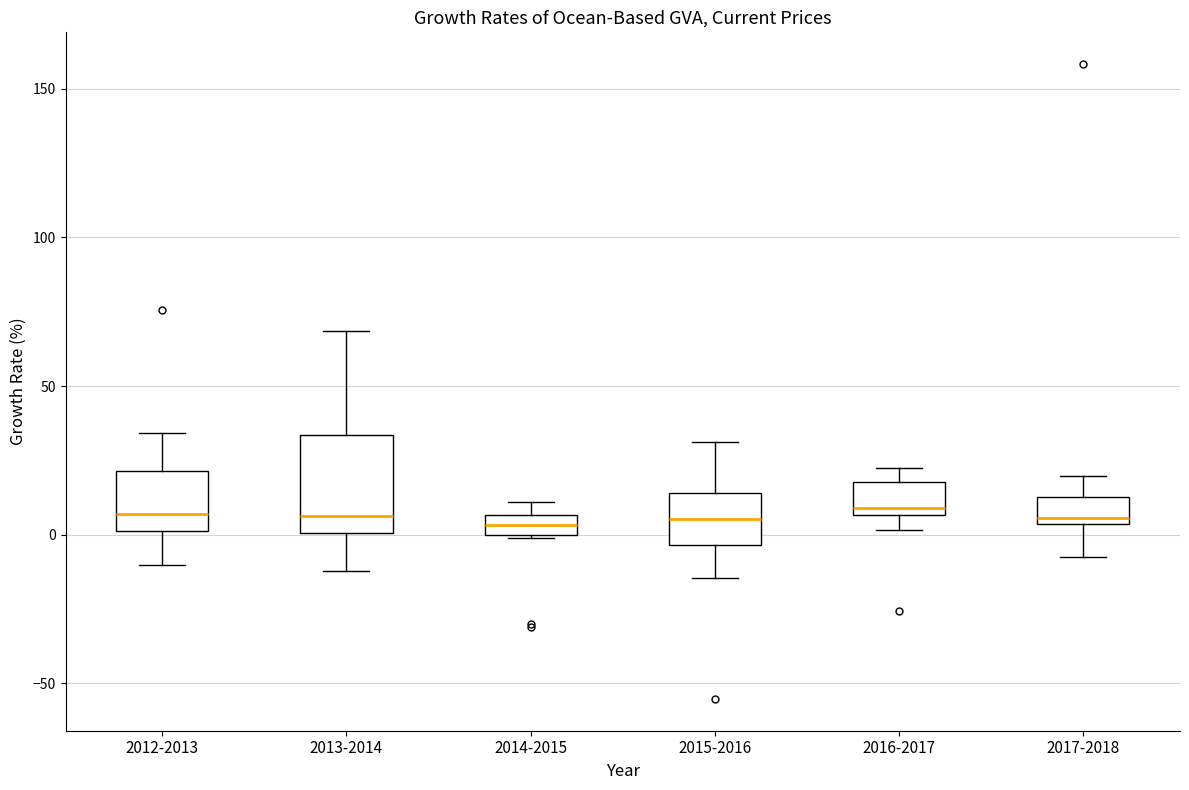

Comparing the boxes themselves (not the whiskers), which one is the tallest?

2013-2014